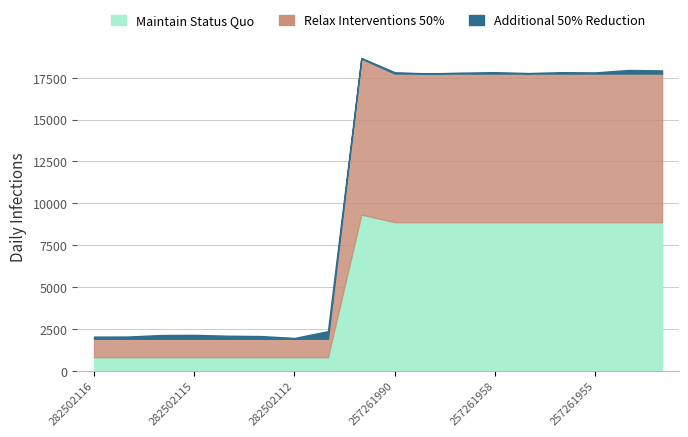

Is the value of Maintain Status Quo at 282502110 greater than the value of Additional 50% Reduction at 257261959?

Yes